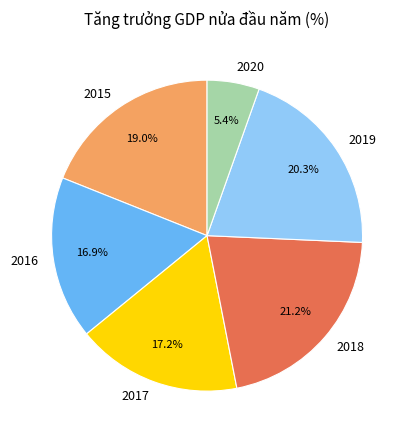

Approximately how many times larger is the value at 2016 compared to 2018?

0.8